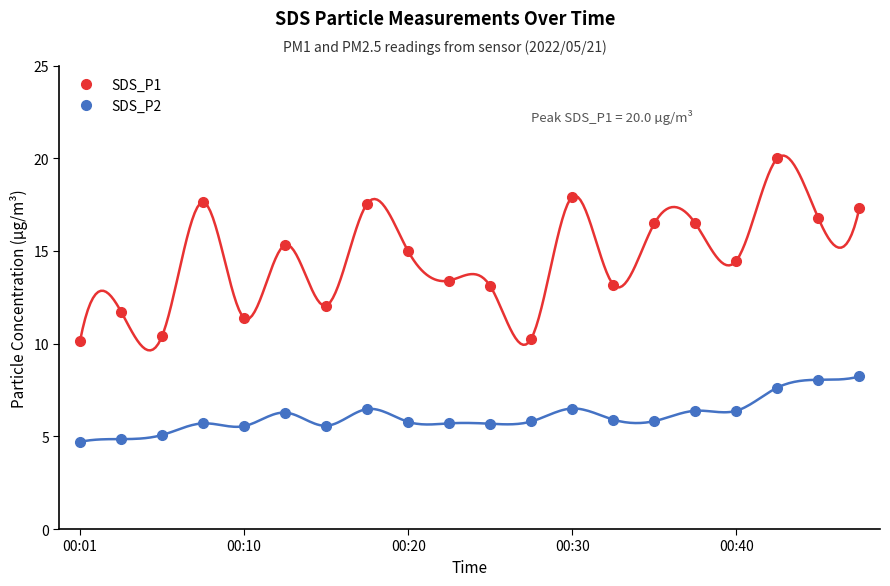

True or false: SDS_P2 has more than 2 points higher than both neighbors.

True